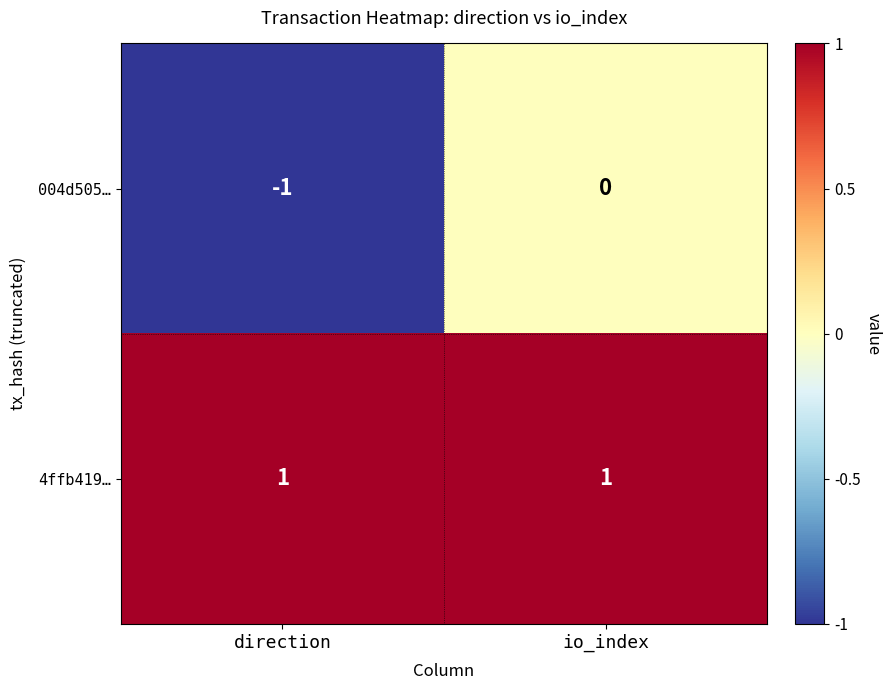

Is it true that 4ffb419… equals 0 at io_index?

False